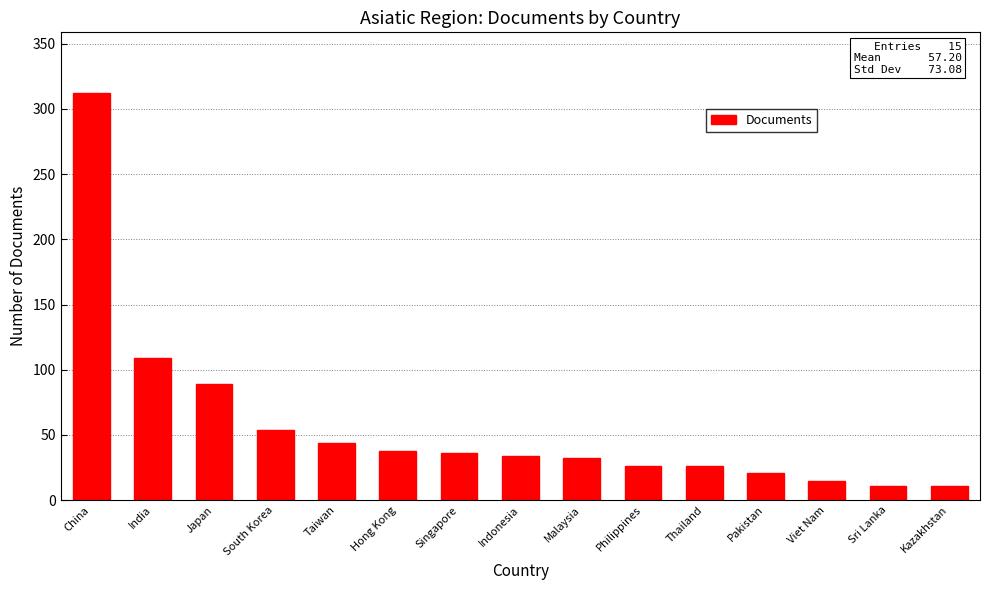

How many data points are less than 34?

7